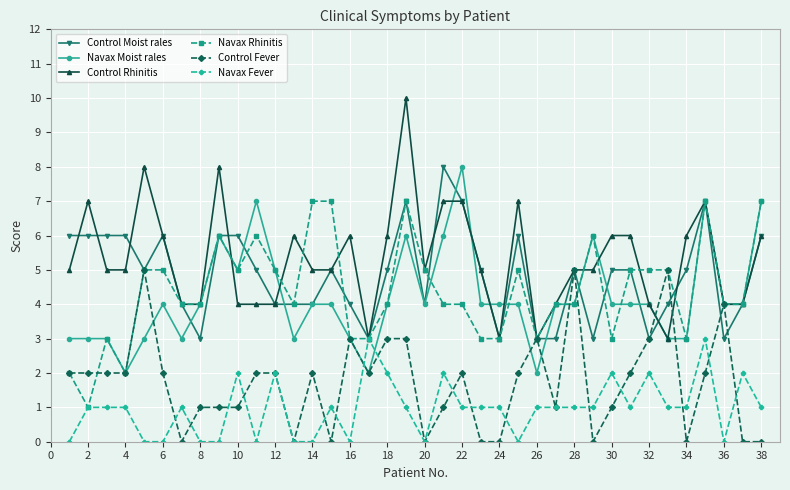

What is the highest value of the Control Rhinitis series?

10